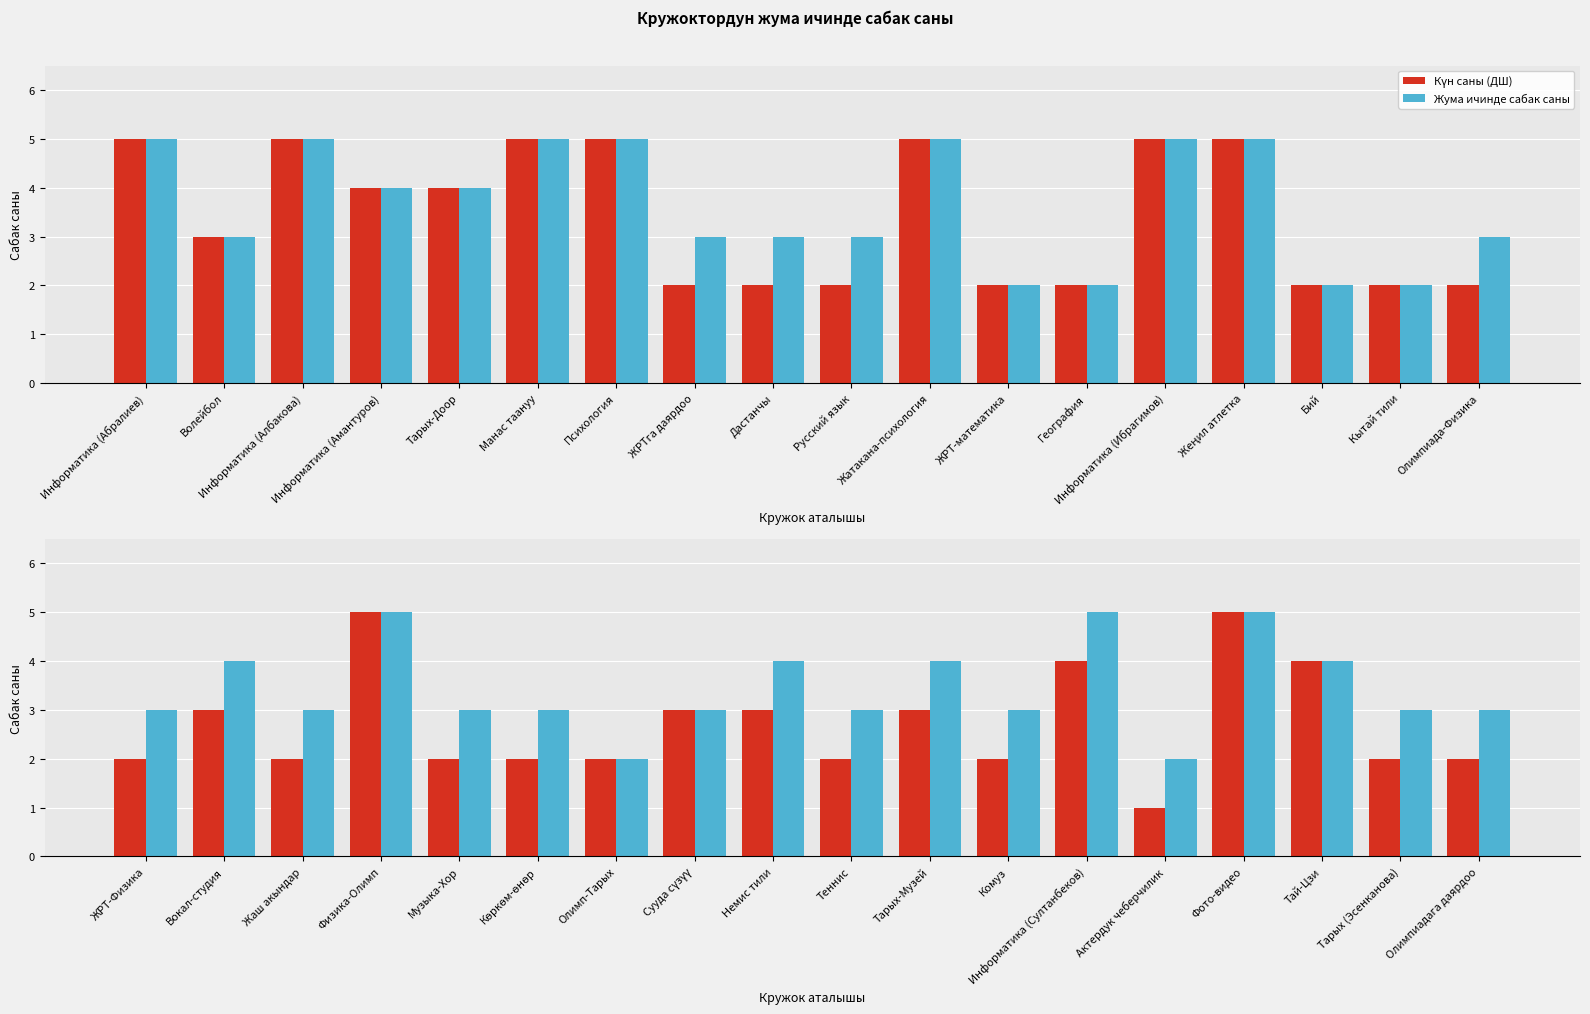

What is the label of the 4th bar from the right?

Фото-видео